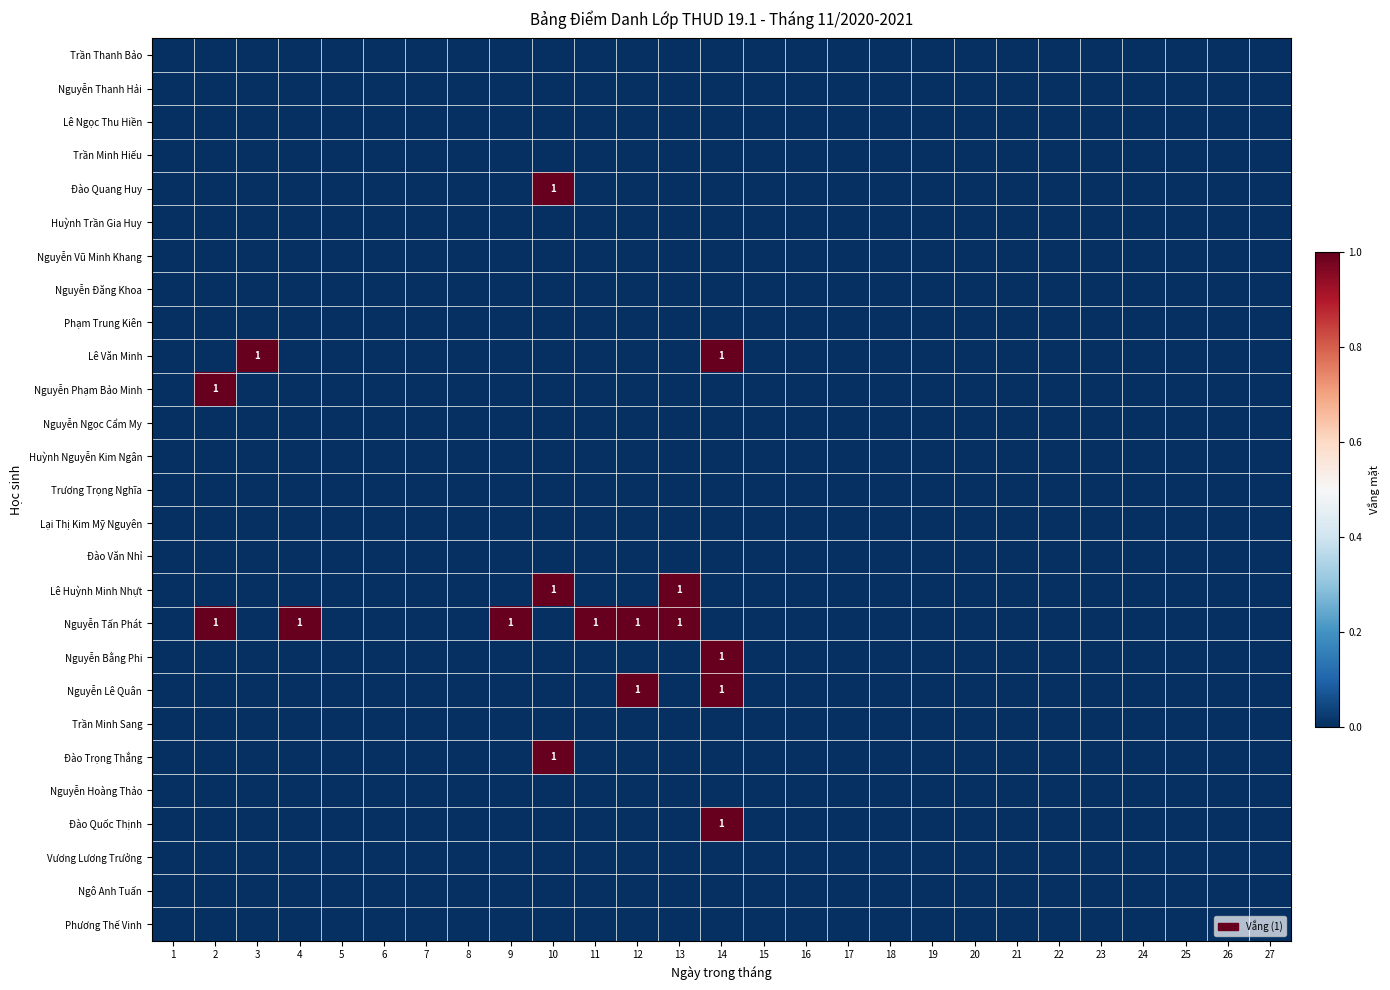

Is it true that Đào Quốc Thịnh equals 2 at 14?

False